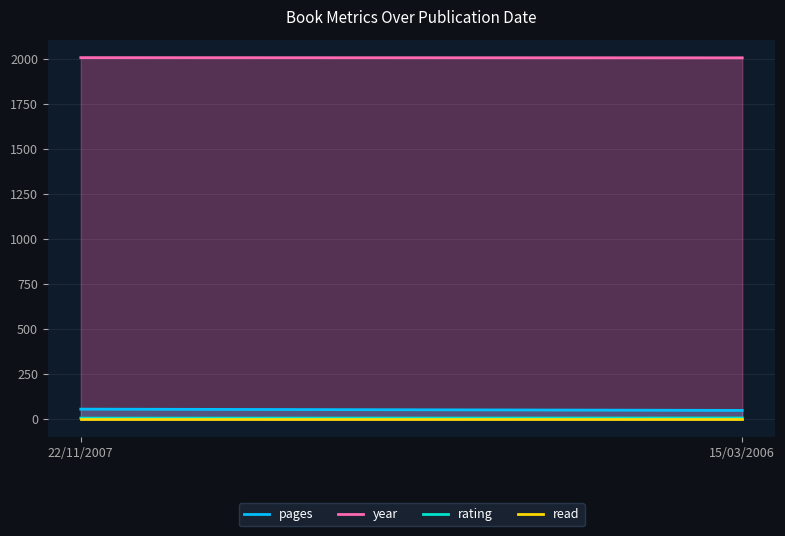

What is the sum of the rating values at 15/03/2006 and 22/11/2007?

11